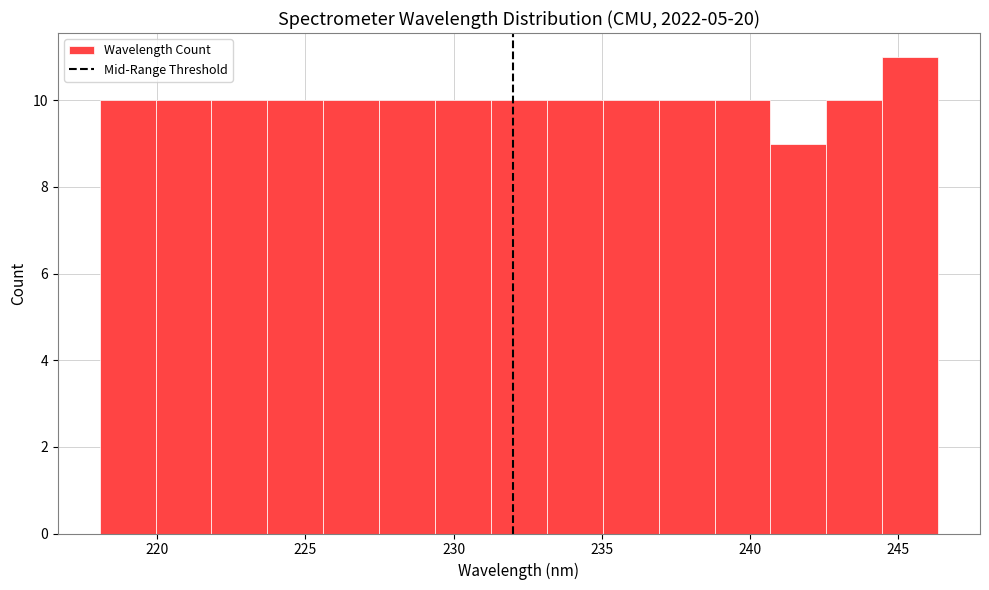

Around what value on the x-axis is the tallest bar? Give the approximate position of its centre, as read against the axis.

245.5